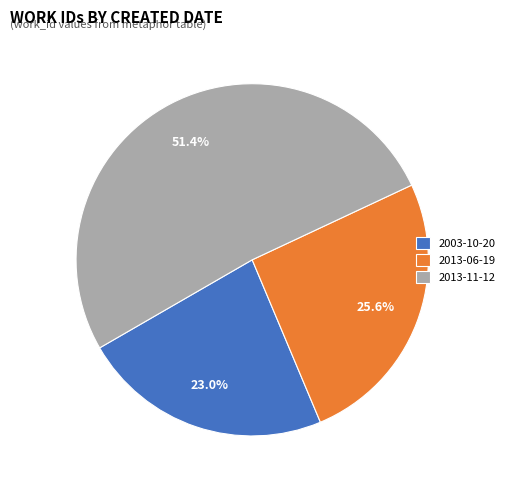

Is there a majority slice in this chart?

Yes